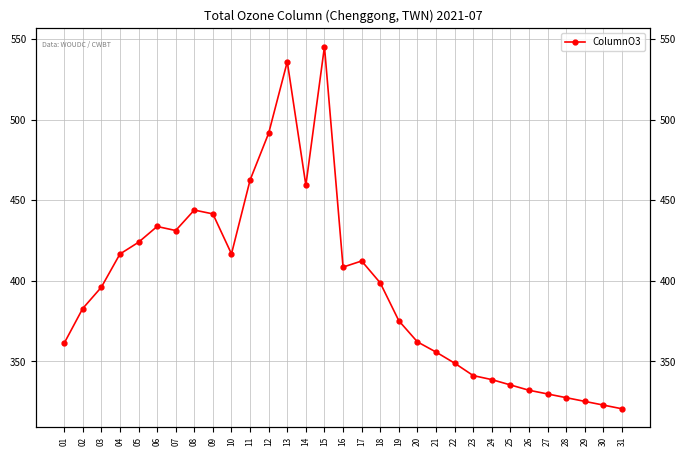

Rank the categories by value from lowest to highest.

31, 30, 29, 28, 27, 26, 25, 24, 23, 22, 21, 01, 20, 19, 02, 03, 18, 16, 17, 04, 10, 05, 07, 06, 09, 08, 14, 11, 12, 13, 15